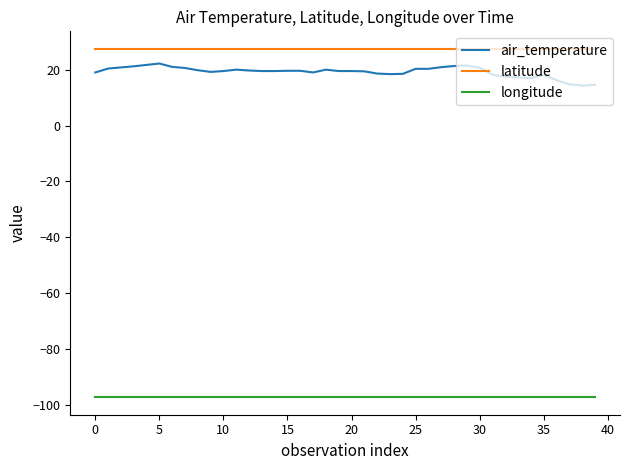

What is the difference between the second highest and second lowest values in the air_temperature series?

7.1